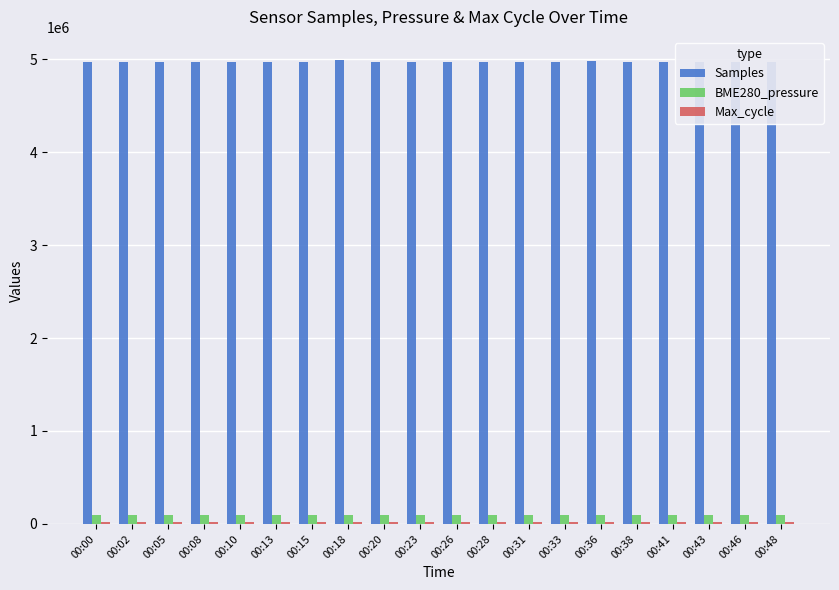

Where is Max_cycle nearest to the value 20419?

00:38